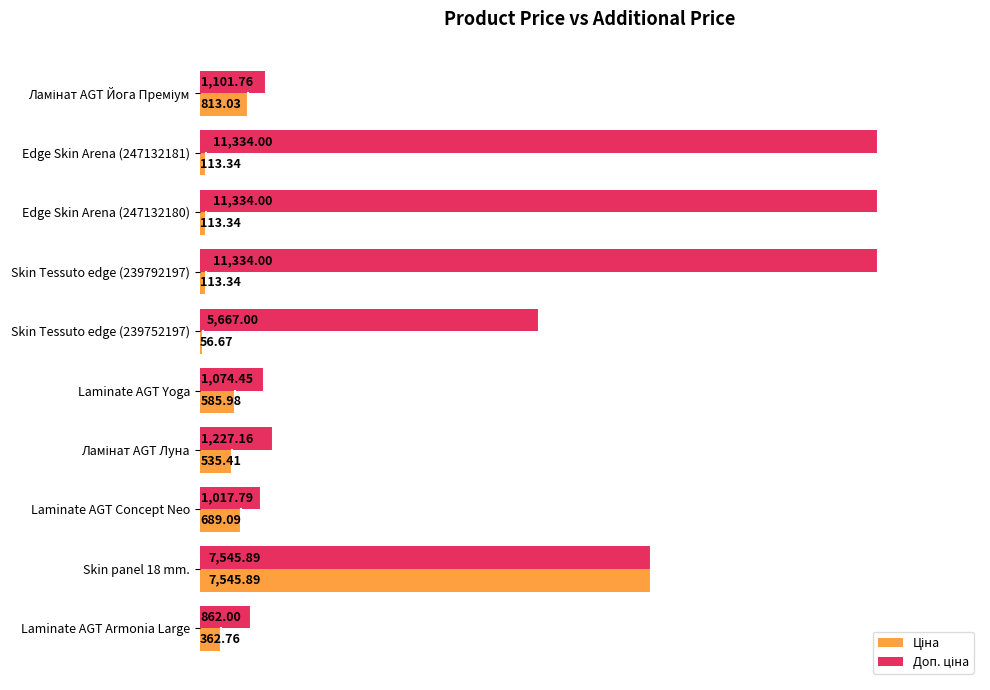

What is the difference between the highest and lowest values at Laminate AGT Concept Neo?

328.7